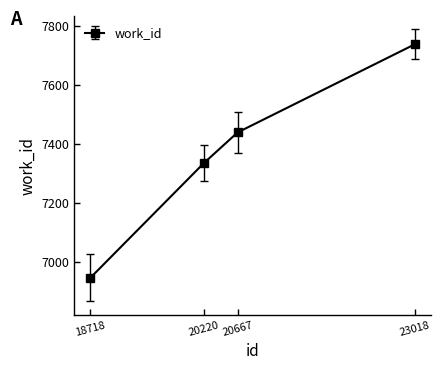

What is the value of the 1st point from the left?

6947